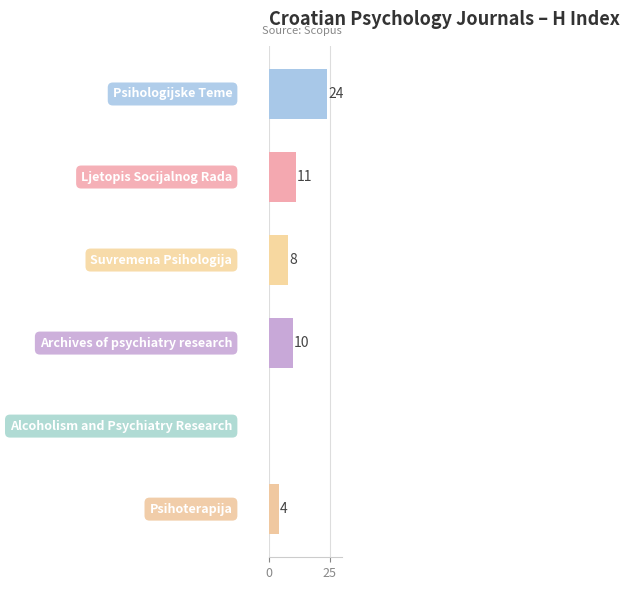

What is the maximum value shown in the chart?

24